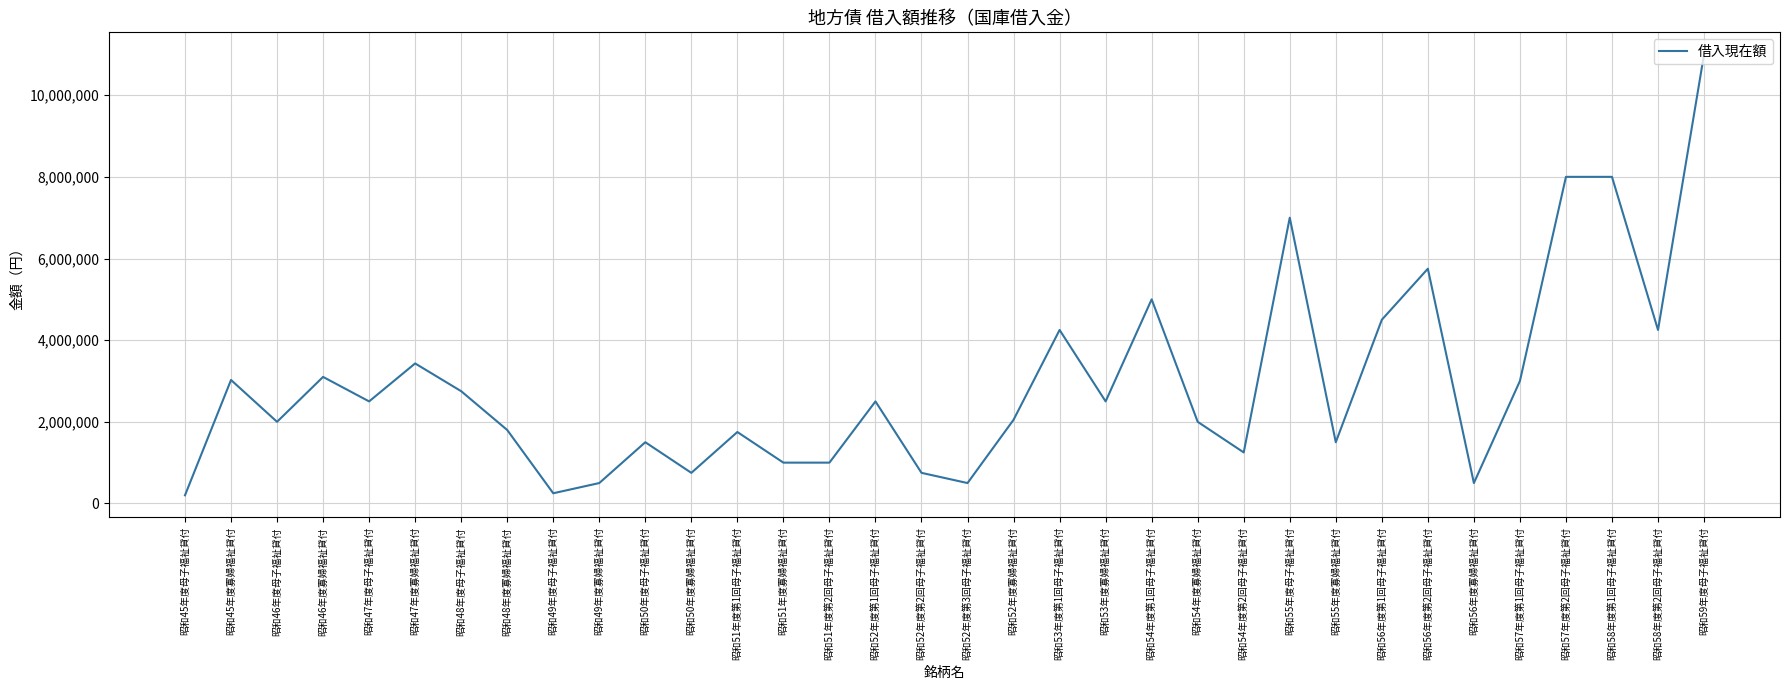

Is it true that the value at 昭和50年度母子福祉貸付 is 944941?

False